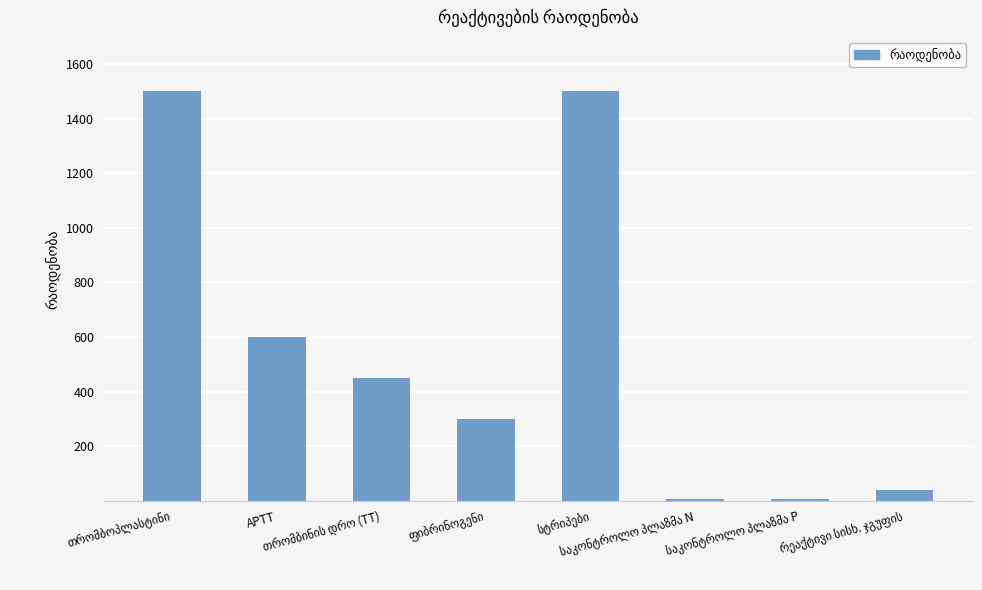

What is the maximum value shown in the chart?

1500